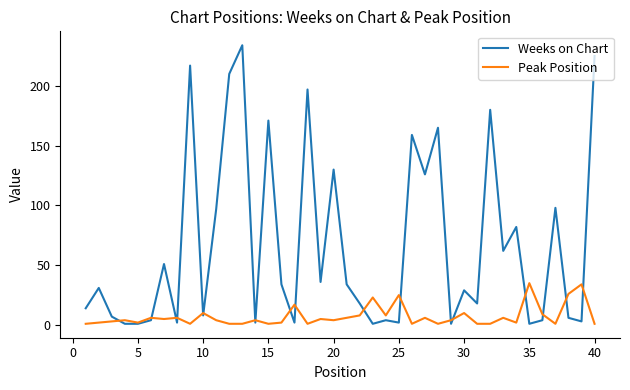

Rank the series by their average value, from highest to lowest.

Weeks on Chart, Peak Position